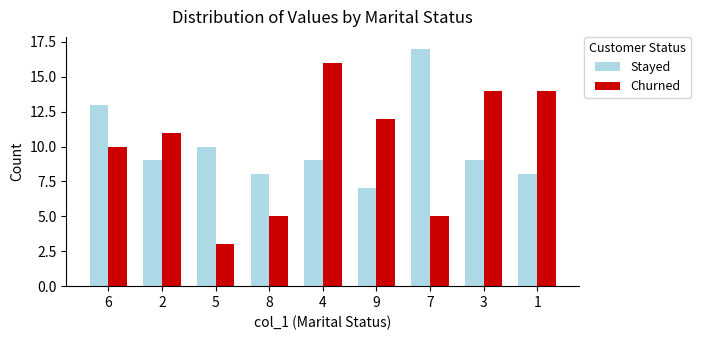

At which label does Churned reach its peak?

4